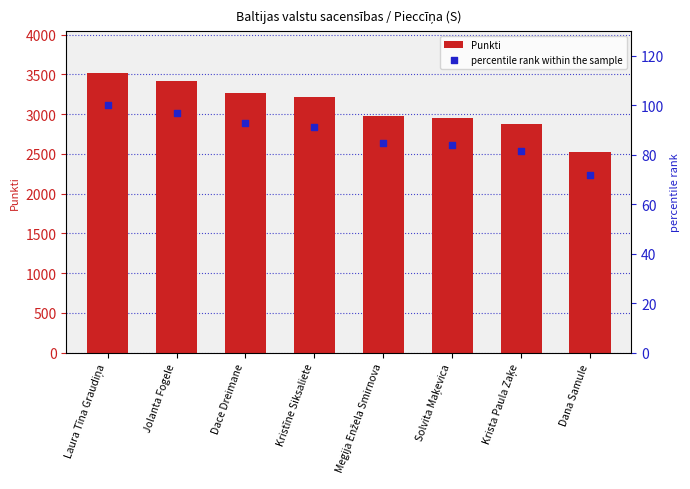

At which category is the sum across all series the highest?

Laura Tīna Graudiņa